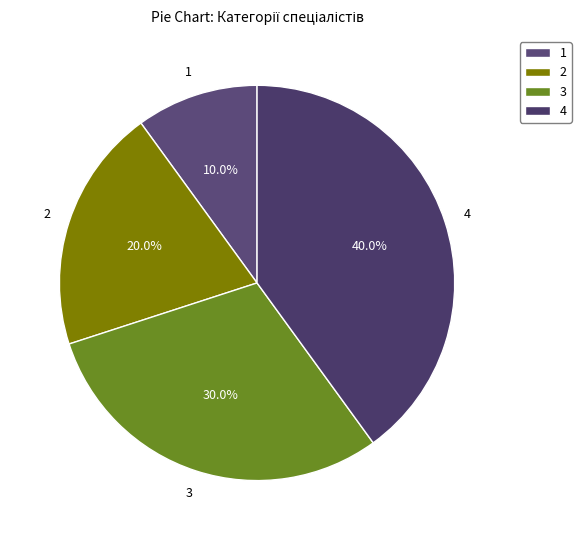

What is the ratio of the value at 1 to the value at 2?

0.5